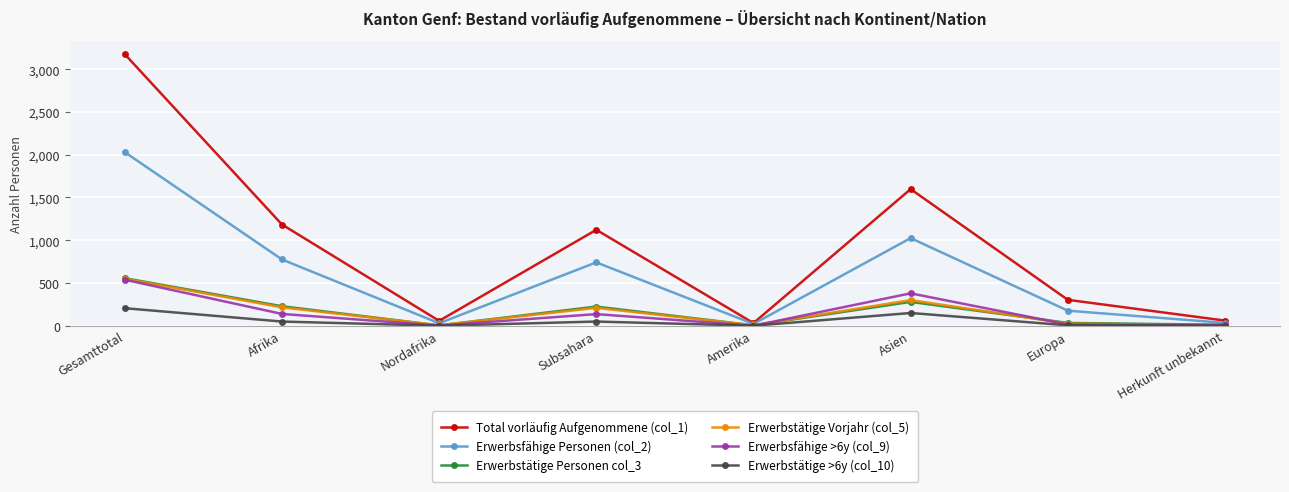

What are all the series names shown in the legend?

Total vorläufig Aufgenommene (col_1), Erwerbsfähige Personen (col_2), Erwerbstätige Personen col_3, Erwerbstätige Vorjahr (col_5), Erwerbsfähige >6y (col_9), Erwerbstätige >6y (col_10)